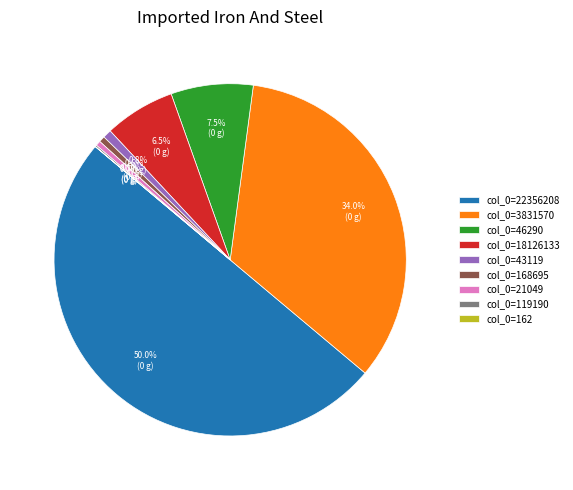

What is the ratio of the value at col_0=46290 to the value at col_0=18126133?

1.2